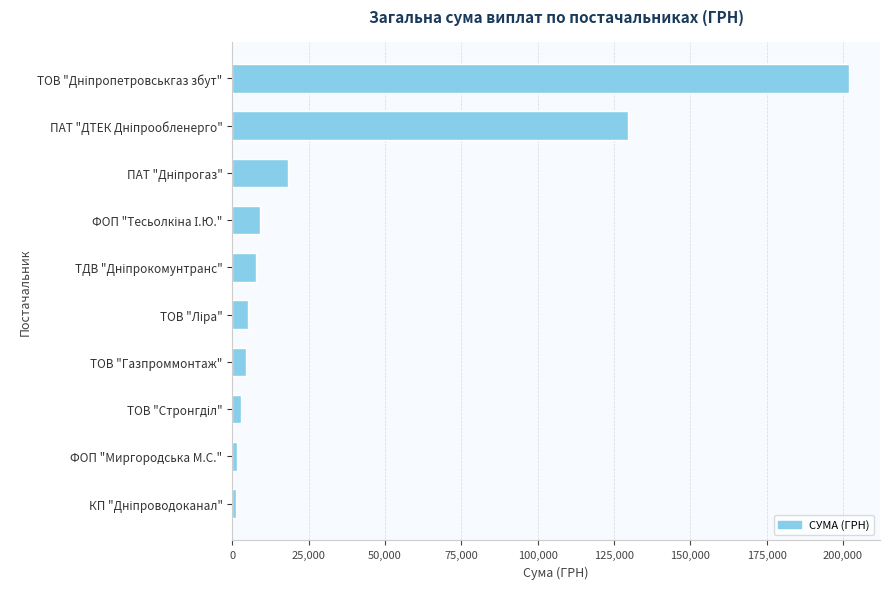

What is the value of the 7th bar from the top?

4400.0